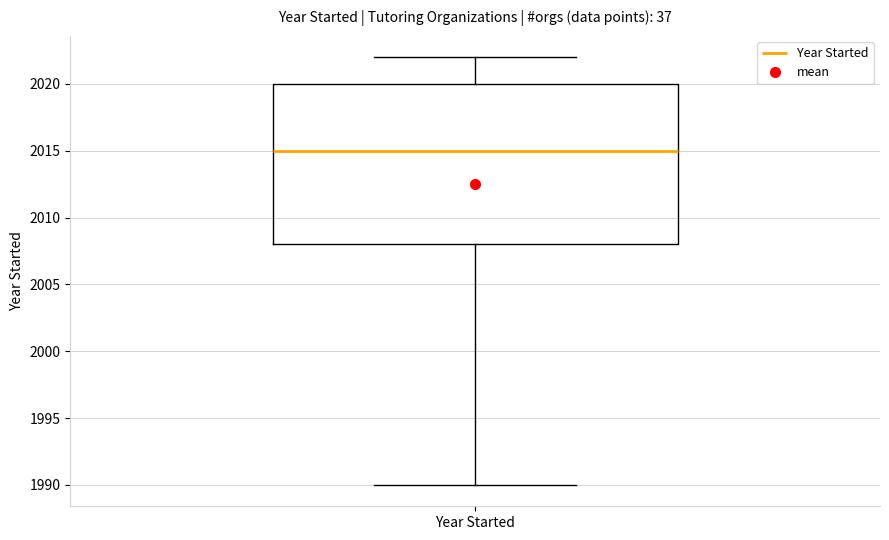

Transcribe this box plot: give where the median line is, the range the box spans, and where the two whiskers end, as read against the y-axis. The values are not printed on the chart, so give them approximately, as read against the axis.

median 2015, box 2008 to 2020, whiskers 1990 to 2022